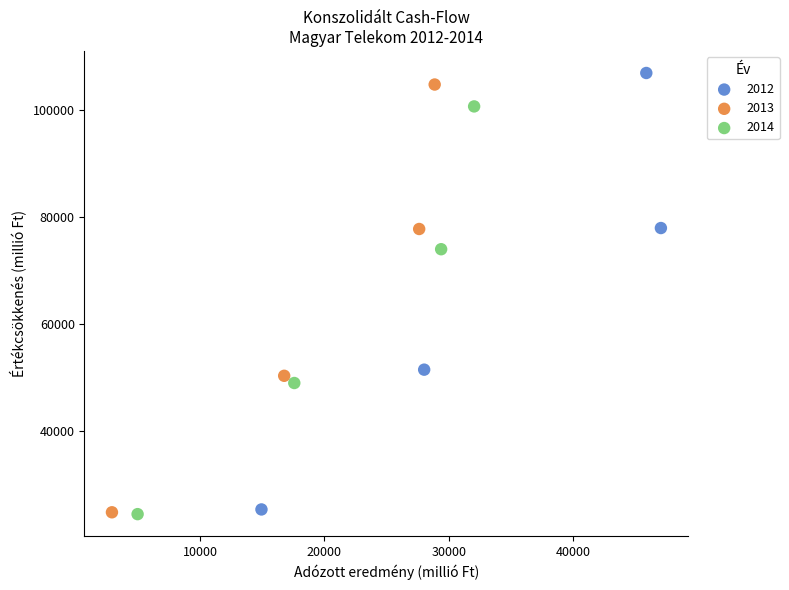

Which series has the largest Y range (max minus min)?

2012